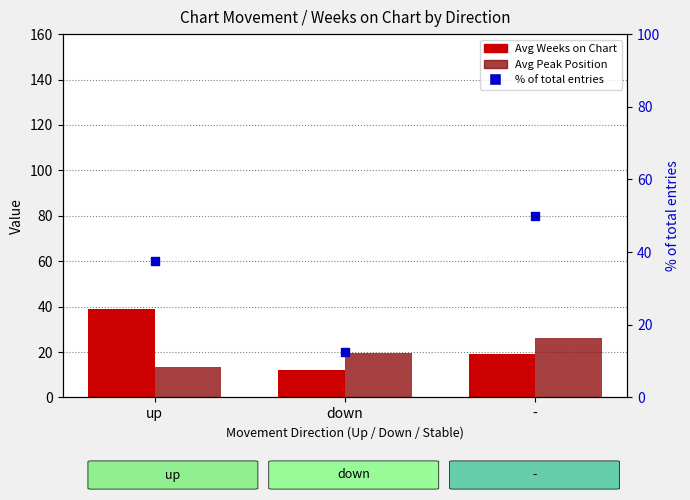

Which series contains the highest Y value?

% of total chart entries